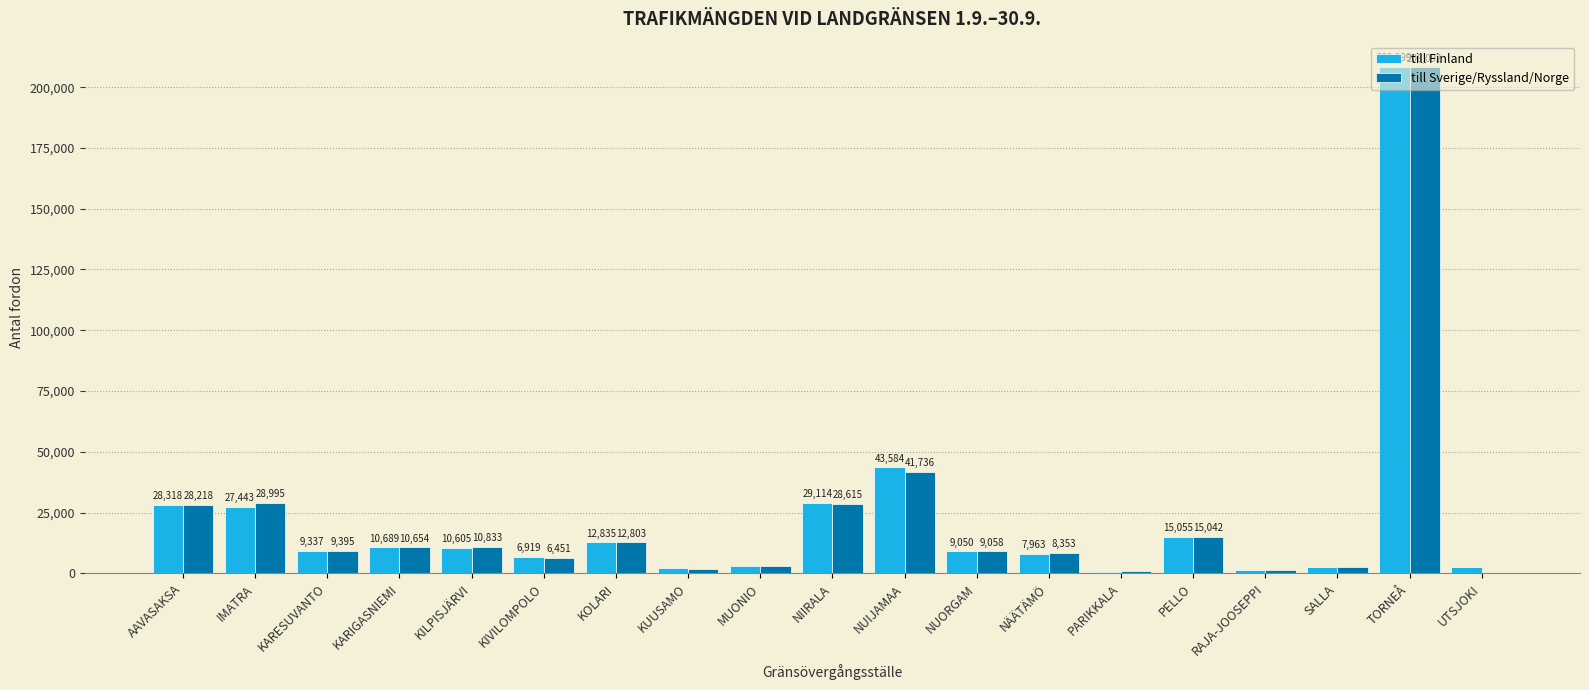

Which category has the highest value in the till Finland series?

TORNEÅ